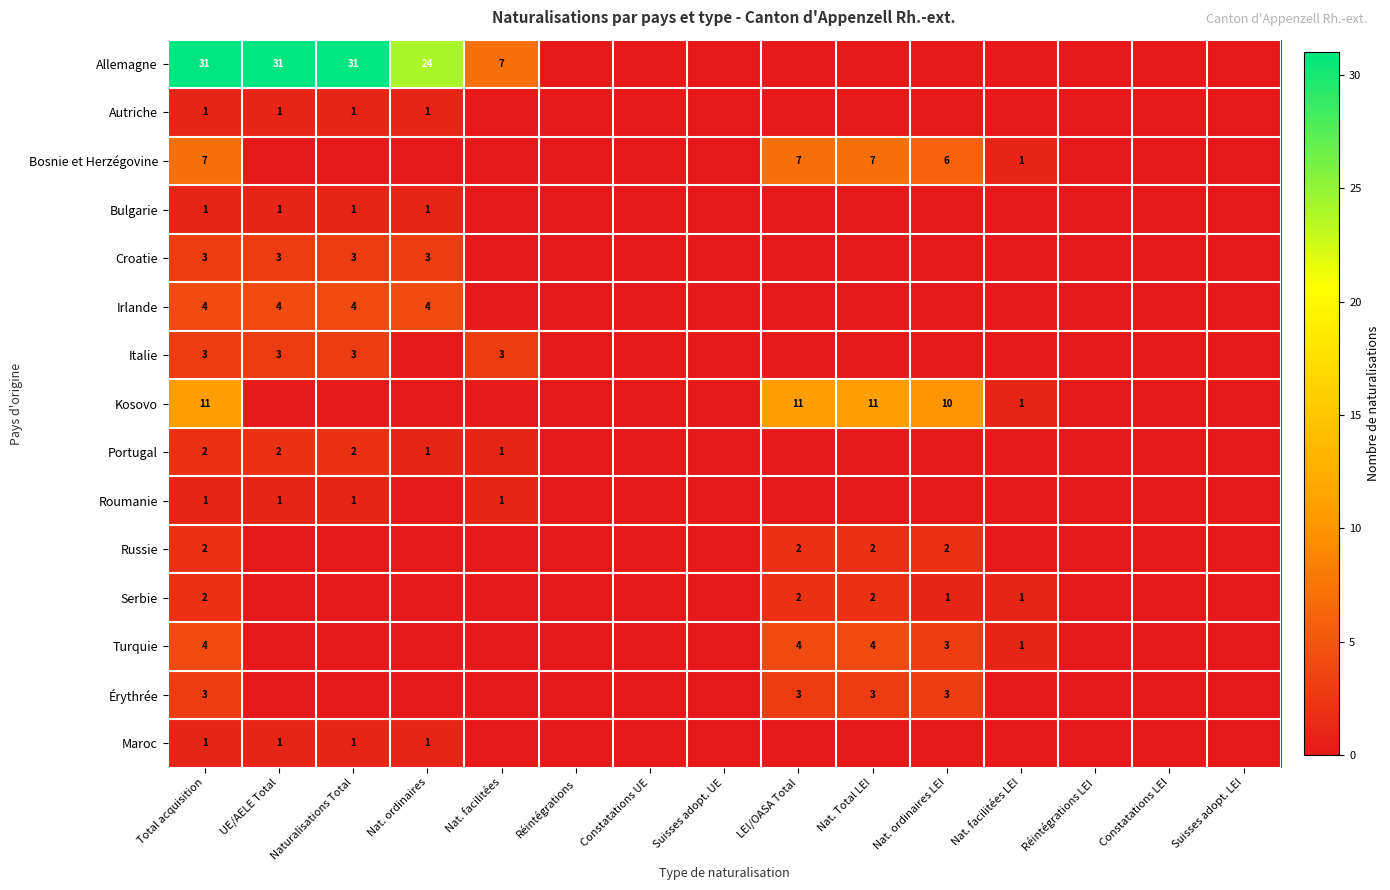

Is it true that Irlande equals 4 at Naturalisations Total?

True